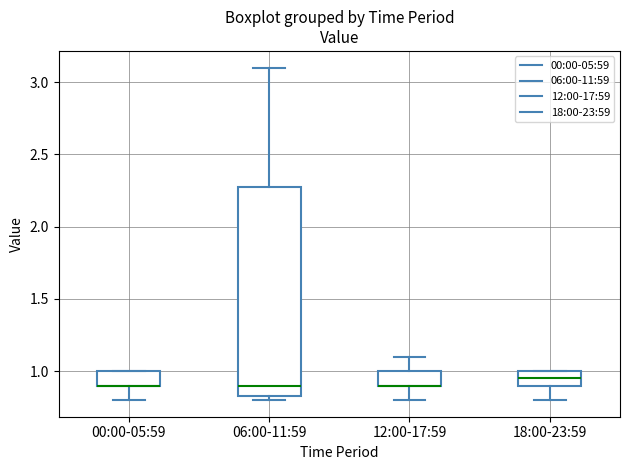

Where is the lower edge of the box for 06:00-11:59 on the y-axis? The values are not printed on the chart, so give them approximately, as read against the axis.

0.85